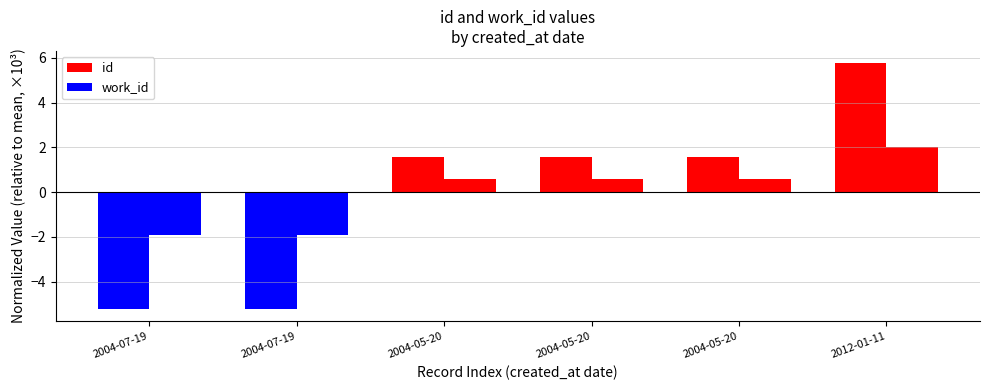

Which series has the largest range (max minus min)?

id